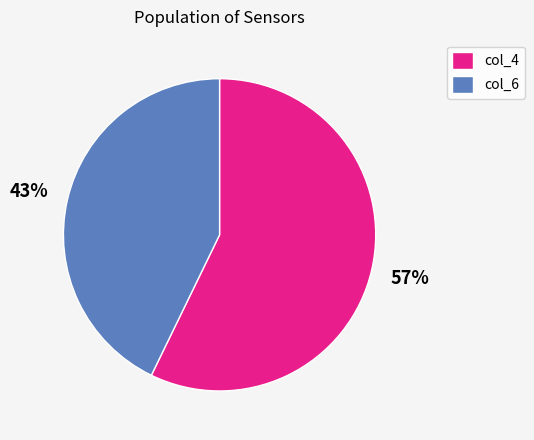

What is the smallest slice in the pie chart?

col_6